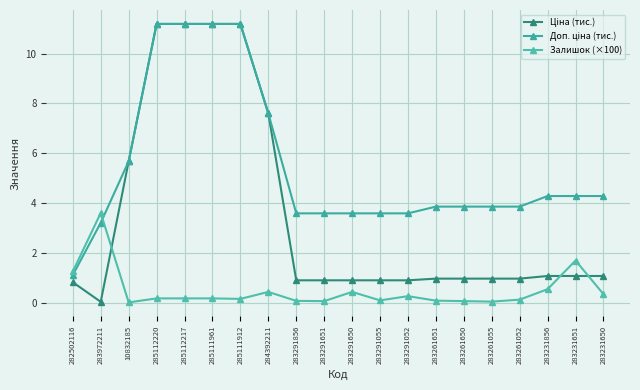

What position from the left is 283231651?

19